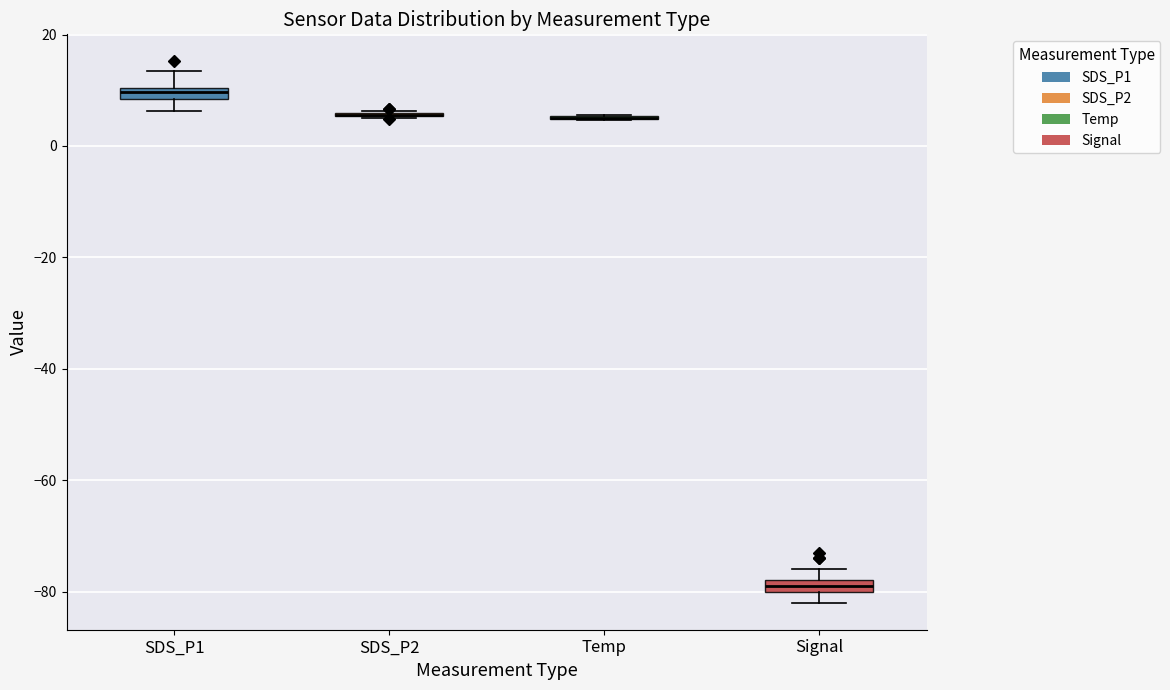

Where is the upper edge of the box for SDS_P1 on the y-axis? The values are not printed on the chart, so give them approximately, as read against the axis.

10